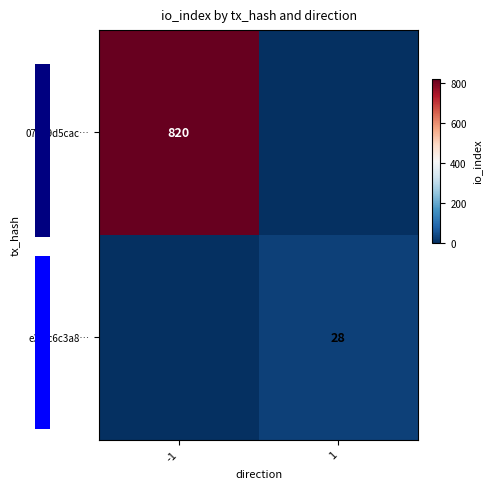

The 07059d5cac… series shows 820 at -1. True or false?

True